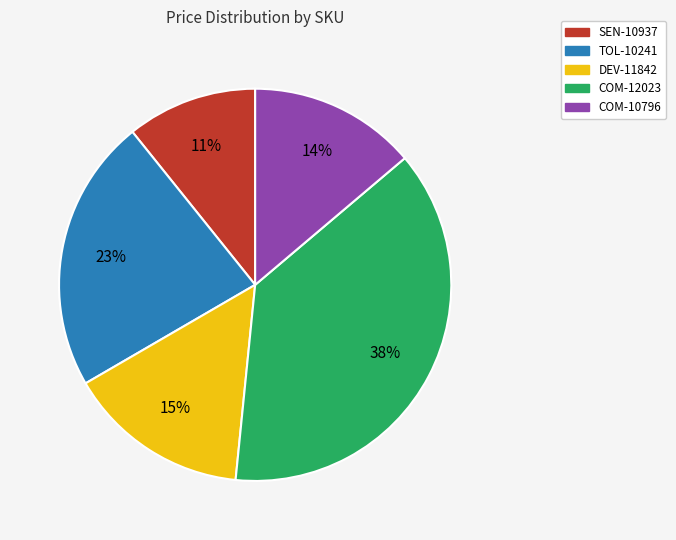

Count the number of slices in the pie.

5